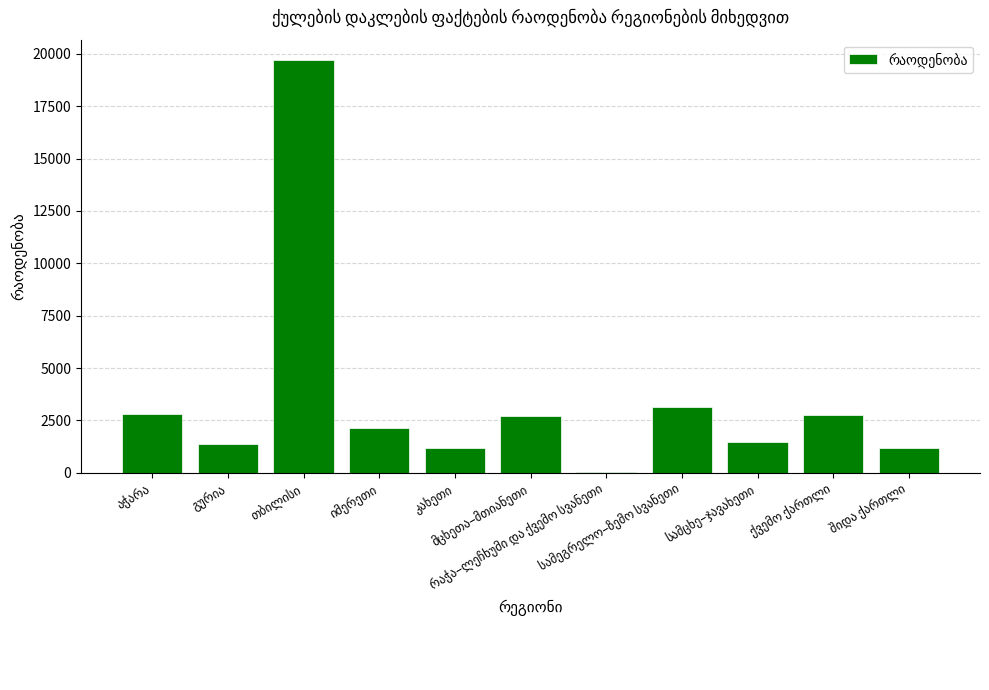

What is the sum of all values?

38476